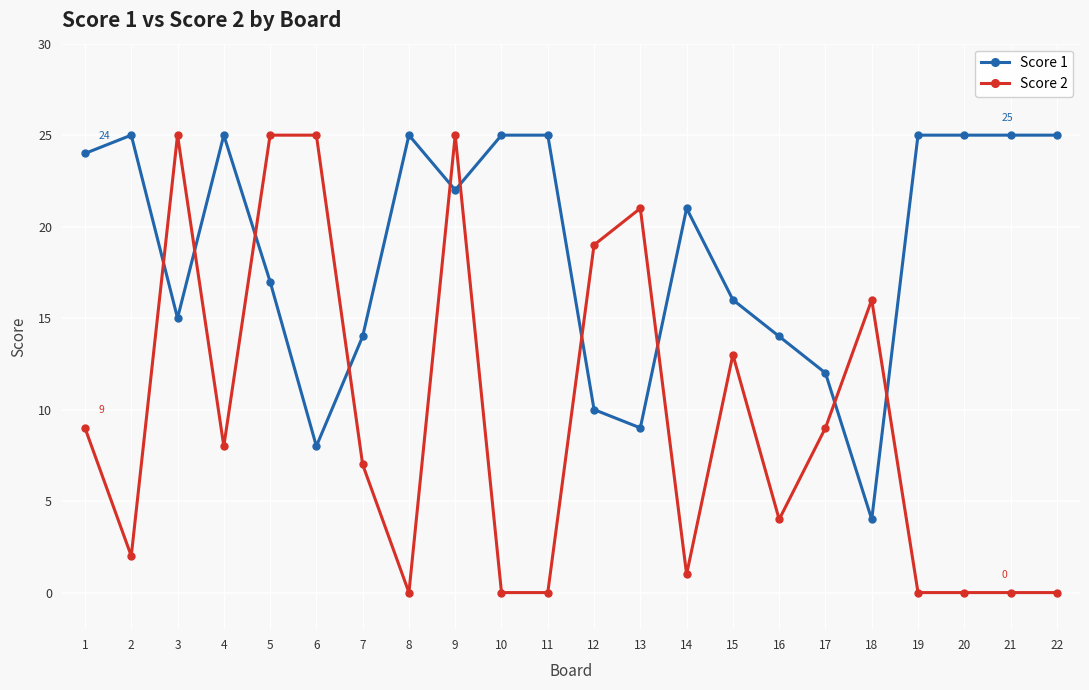

Reading right to left, extract all data points from this chart.

Score 1: 22=25	21=25	20=25	19=25	18=4	17=12	16=14	15=16	14=21	13=9	12=10	11=25	10=25	9=22	8=25	7=14	6=8	5=17	4=25	3=15	2=25	1=24
Score 2: 22=0	21=0	20=0	19=0	18=16	17=9	16=4	15=13	14=1	13=21	12=19	11=0	10=0	9=25	8=0	7=7	6=25	5=25	4=8	3=25	2=2	1=9